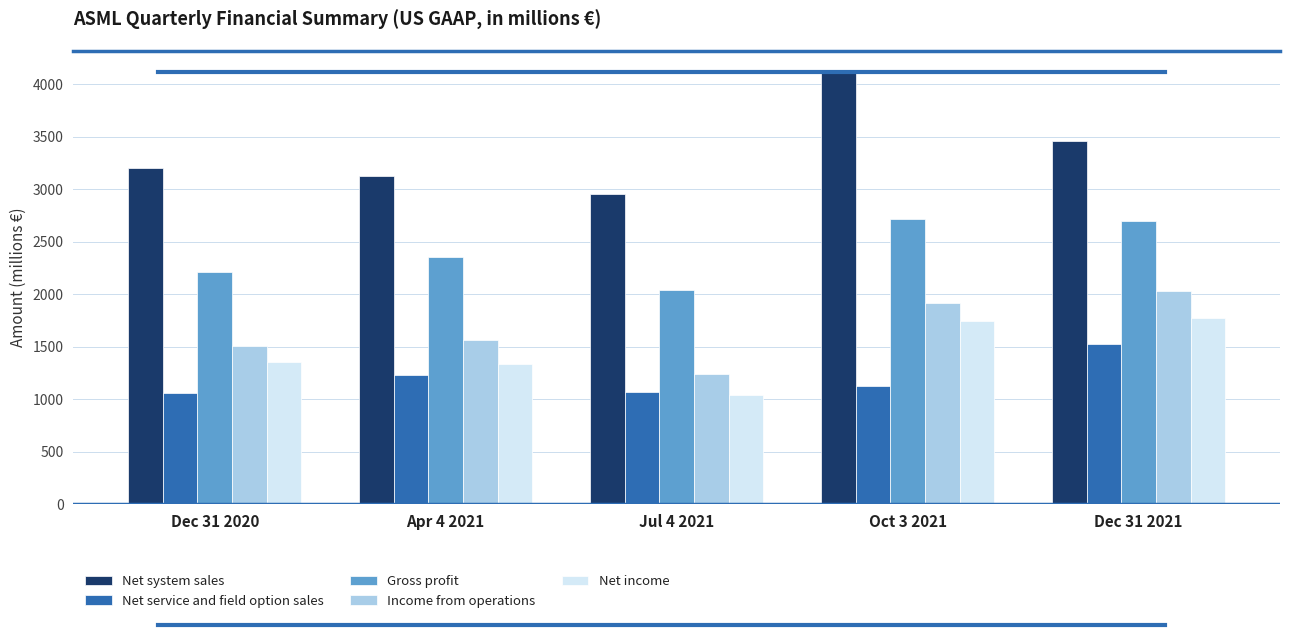

Does the chart contain any negative values?

No